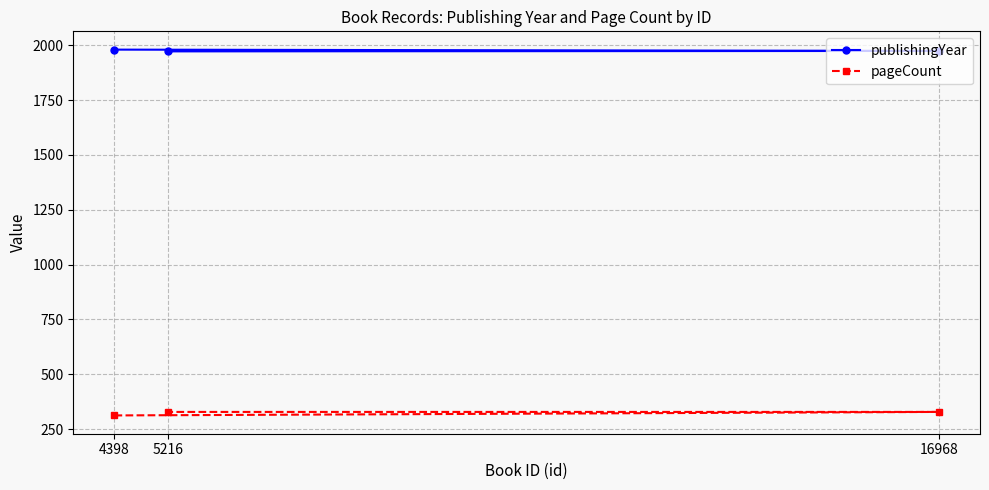

What is the minimum value for publishingYear?

1972